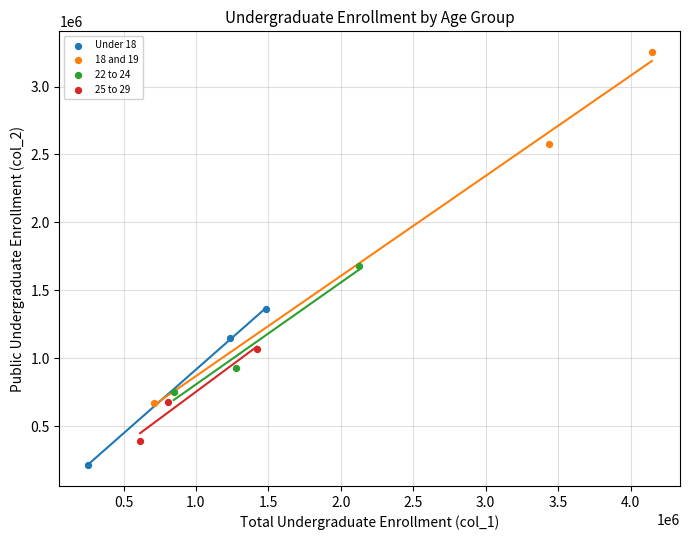

Which series reaches the minimum Y coordinate?

Under 18